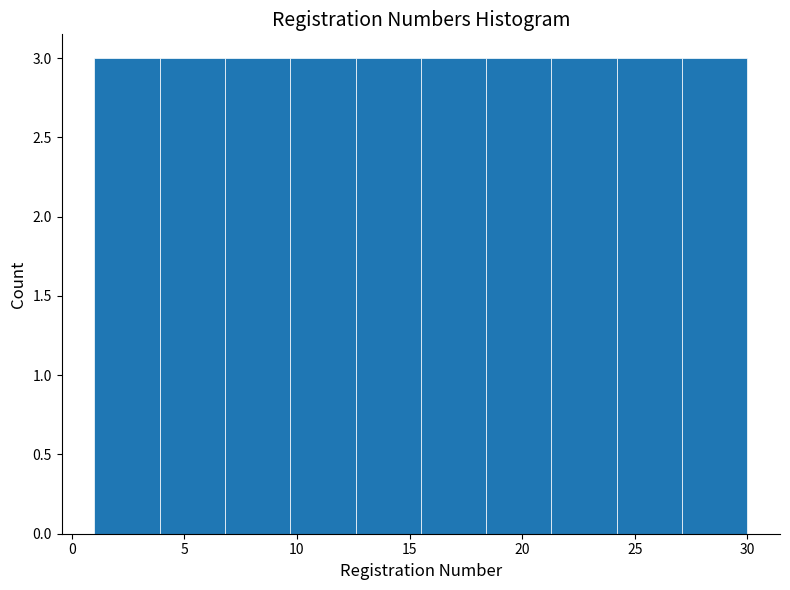

Reading left to right, transcribe this chart: for each bar, give the range it covers on the x-axis and its height. Neither the bar edges nor the heights are printed on the chart, so give them approximately, as read against the axes.

1.0 to 3.9: 3
3.9 to 6.8: 3
6.8 to 9.7: 3
9.7 to 12.6: 3
12.6 to 15.5: 3
15.5 to 18.4: 3
18.4 to 21.3: 3
21.3 to 24.2: 3
24.2 to 27.1: 3
27.1 to 30.0: 3